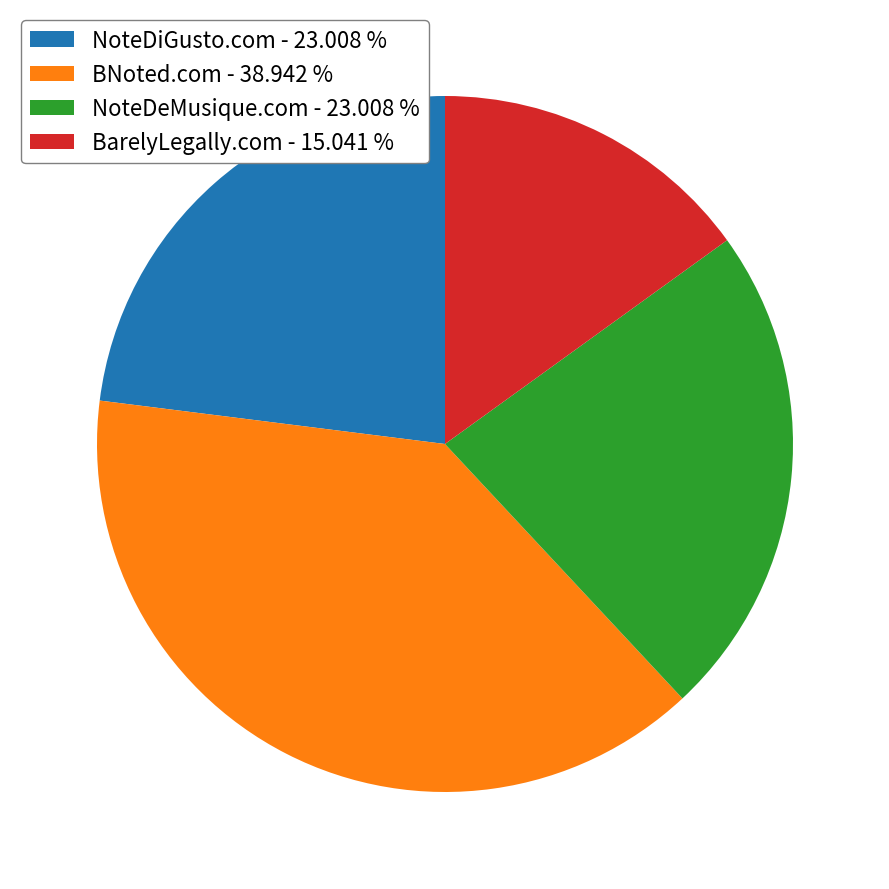

Which slice is the largest?

BNoted.com